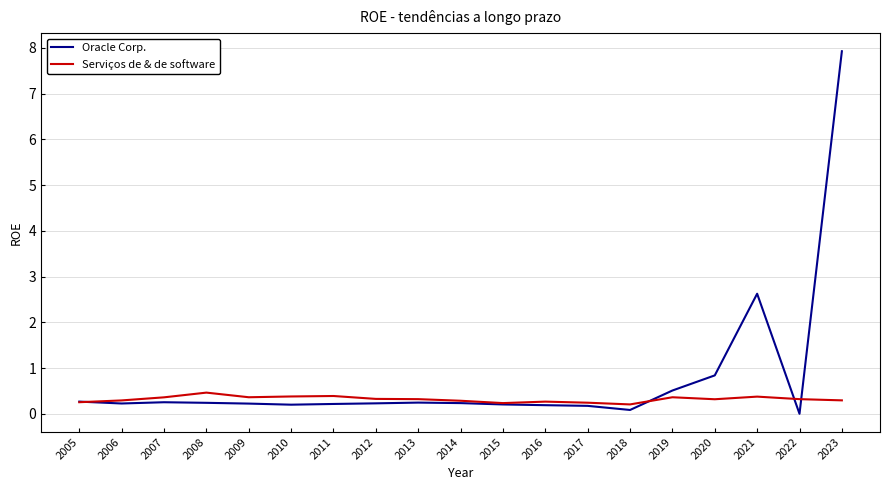

True or false: Oracle Corp. has a value of 2.5 at 2022.

False